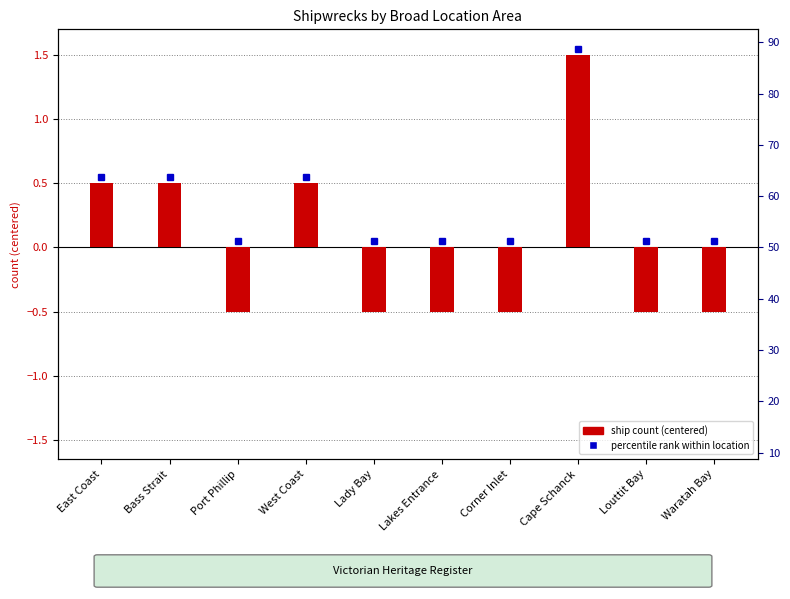

What is the difference between the values at Louttit Bay and West Coast?

1.0